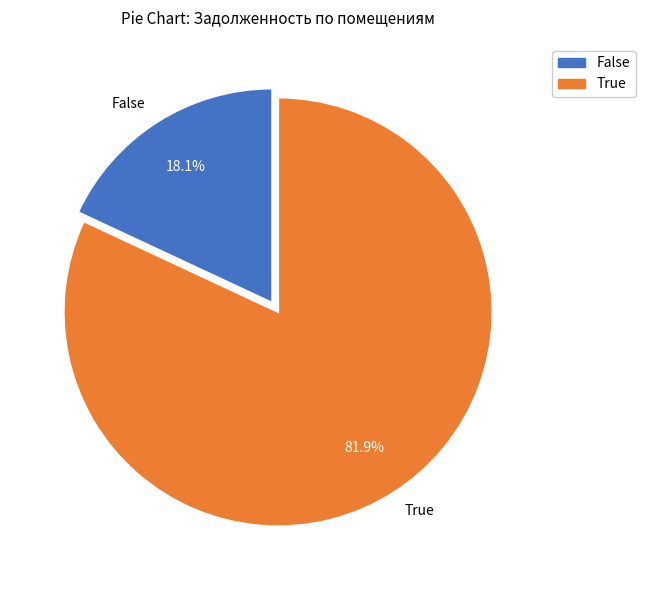

Does True account for over 50% of the chart?

Yes